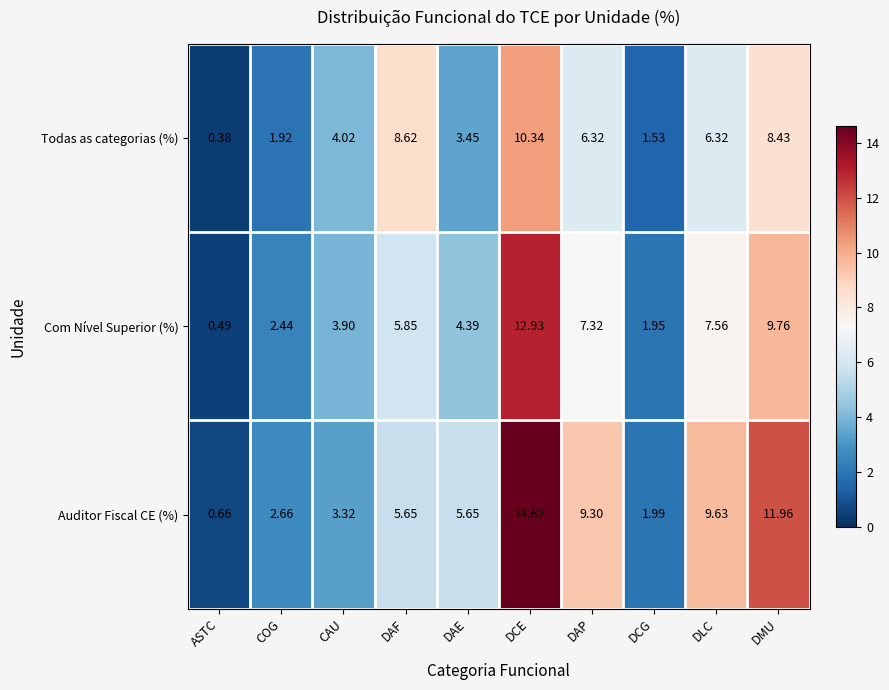

Which series has the widest spread of values?

Auditor Fiscal CE (%)